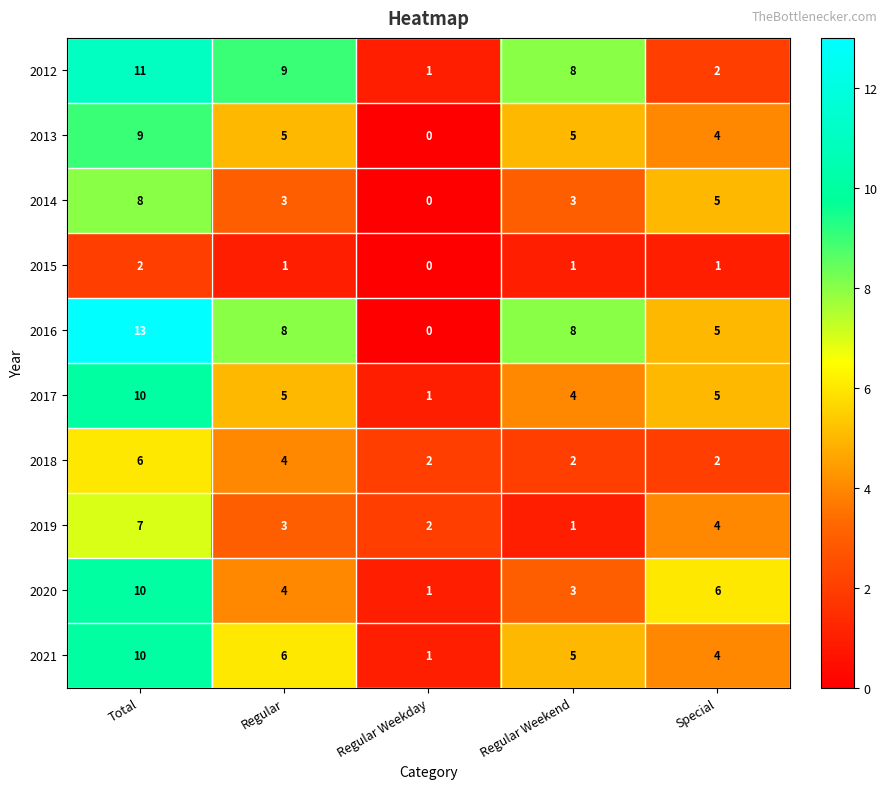

The 2020 series shows 3 at Regular Weekend. True or false?

True